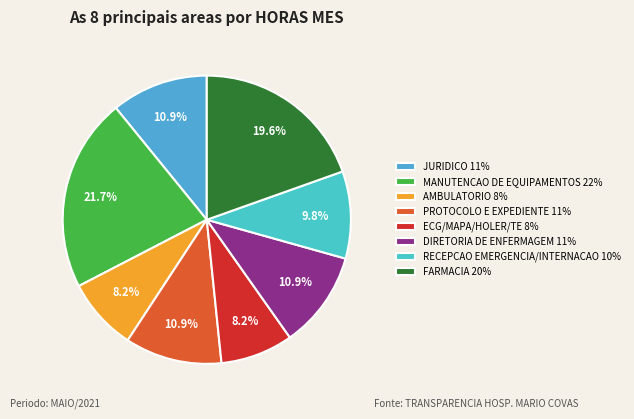

Rank the categories by value from lowest to highest.

AMBULATORIO, ECG/MAPA/HOLER/TE, RECEPCAO EMERGENCIA/INTERNACAO, JURIDICO, PROTOCOLO E EXPEDIENTE, DIRETORIA DE ENFERMAGEM, FARMACIA, MANUTENCAO DE EQUIPAMENTOS